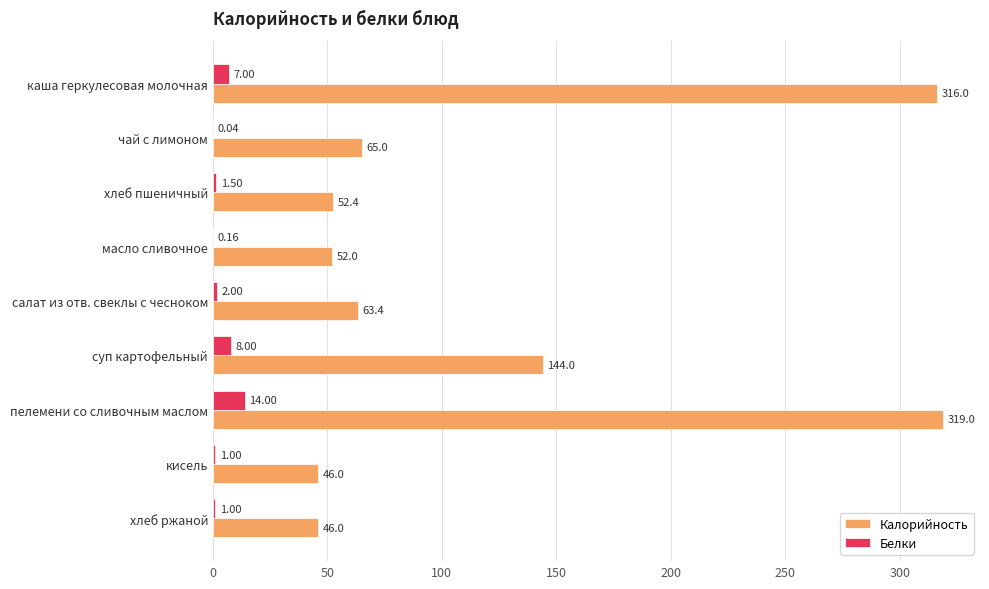

Where is Калорийность nearest to the value 182?

суп картофельный